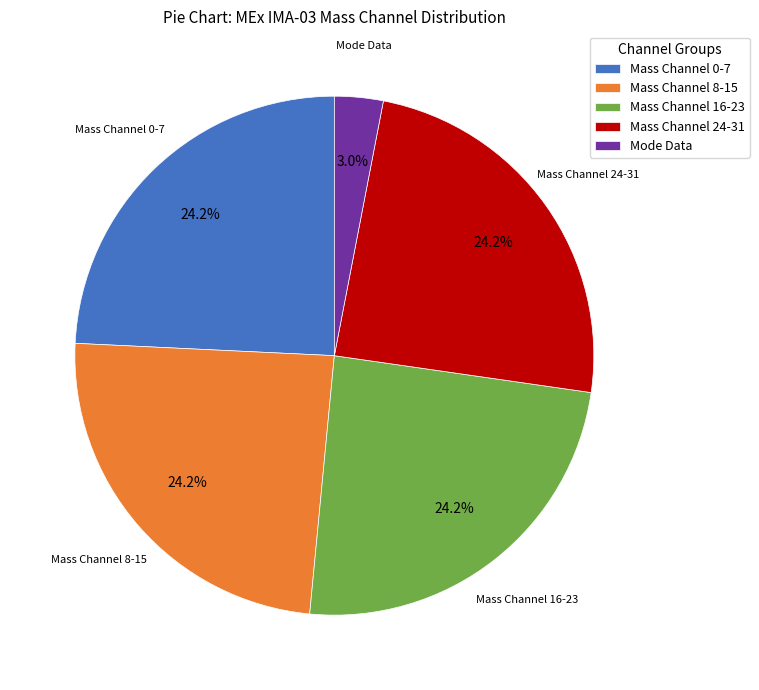

Count the number of slices in the pie.

5